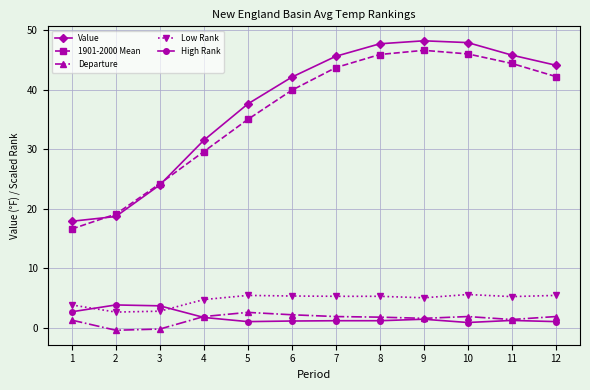

What is the greatest value displayed?

48.2